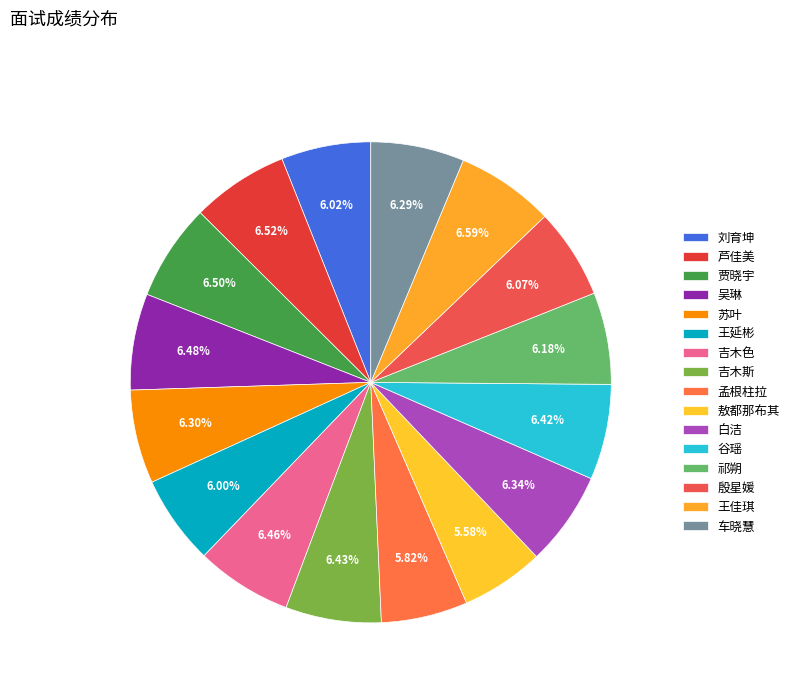

The 车晓慧 slice represents 6% of the pie. True or false?

True